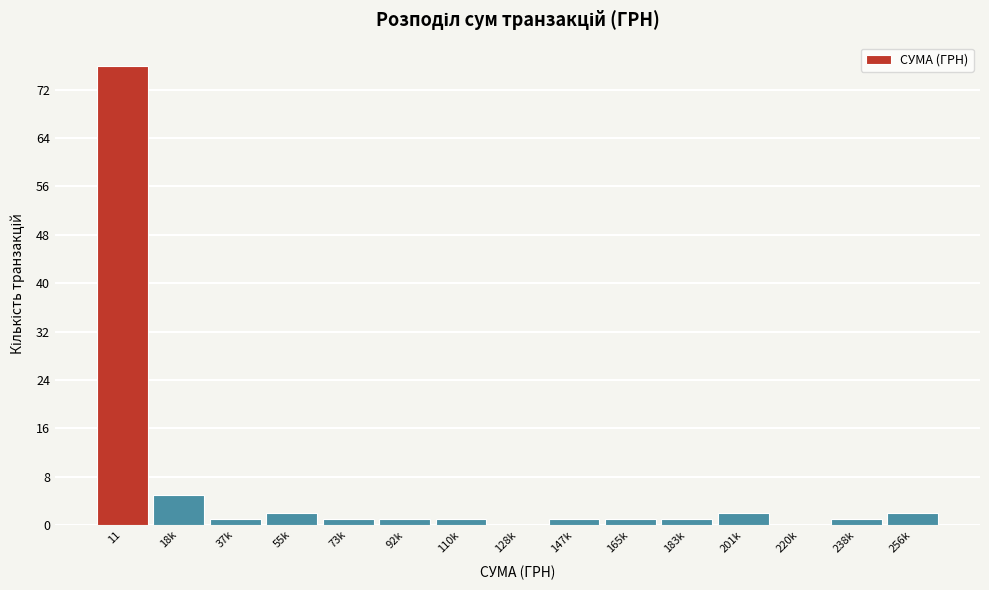

Reading left to right, what are all the values shown in this chart?

11=76	18k=5	37k=1	55k=2	73k=1	92k=1	110k=1	128k=0	147k=1	165k=1	183k=1	201k=2	220k=0	238k=1	256k=2